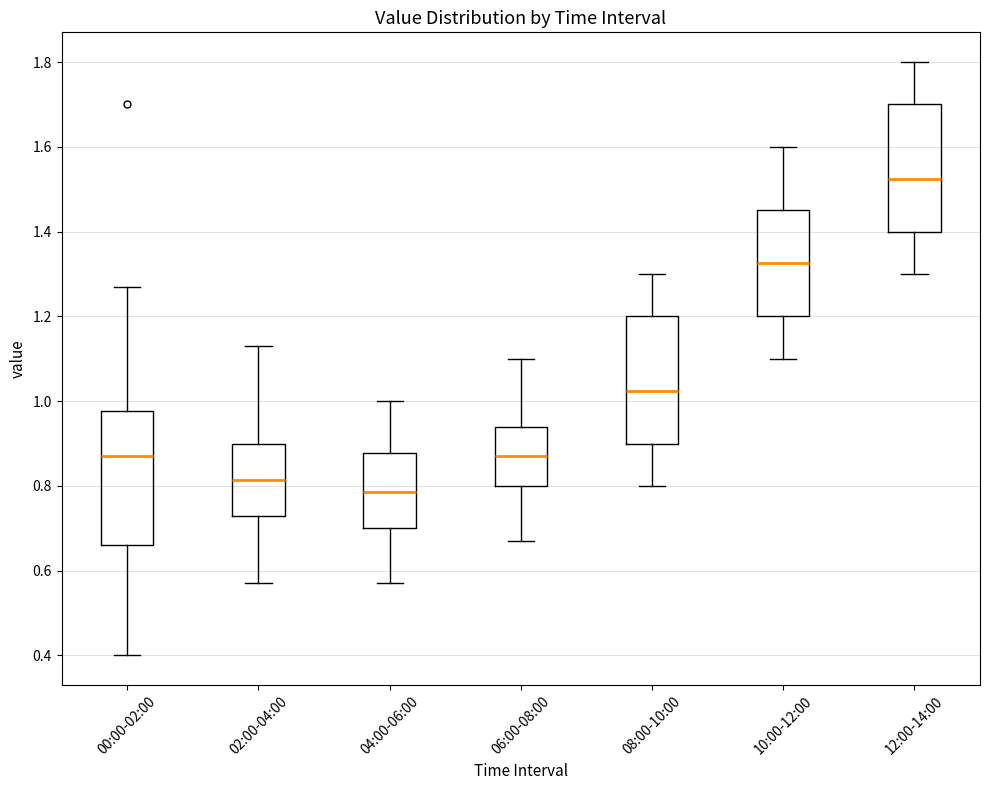

Which box has the lowest median line?

04:00-06:00